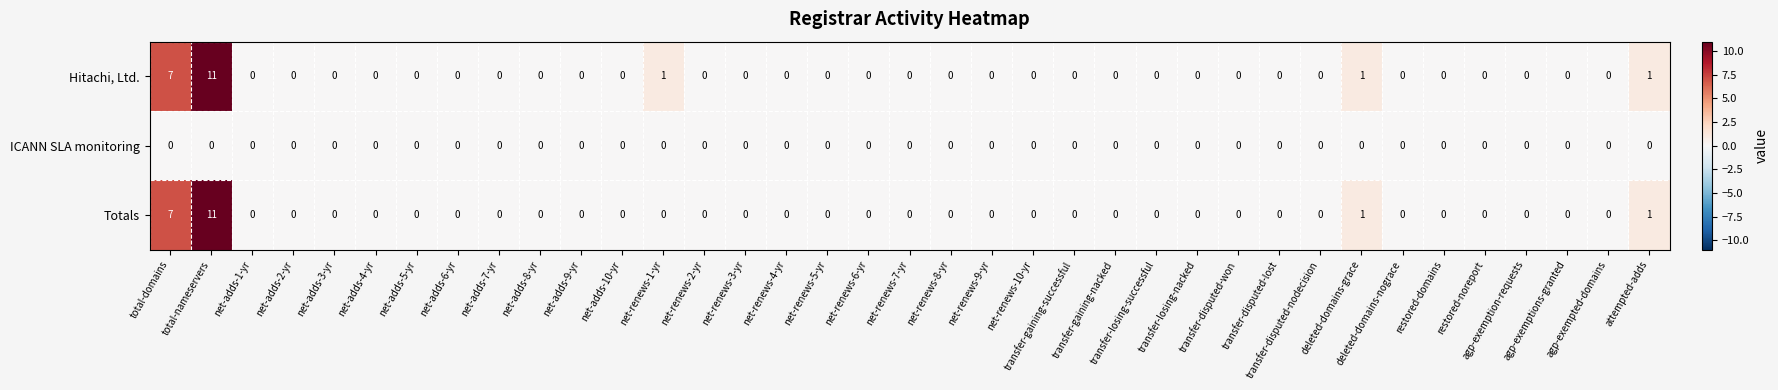

At which category is the sum across all series the highest?

total-nameservers